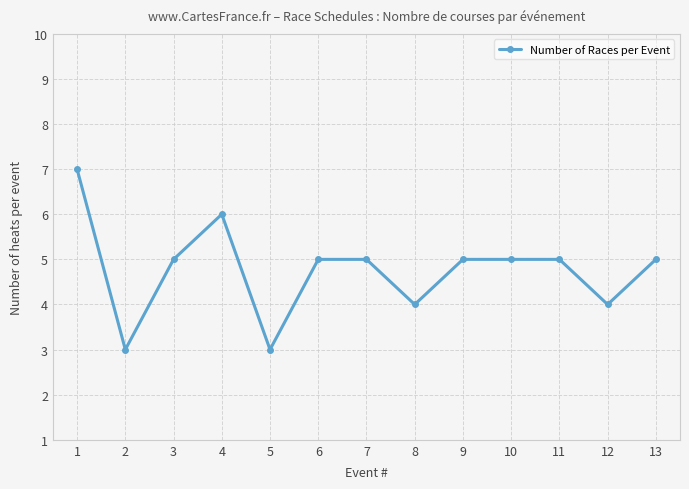

What is the ratio of the value at 12 to the value at 13?

0.8